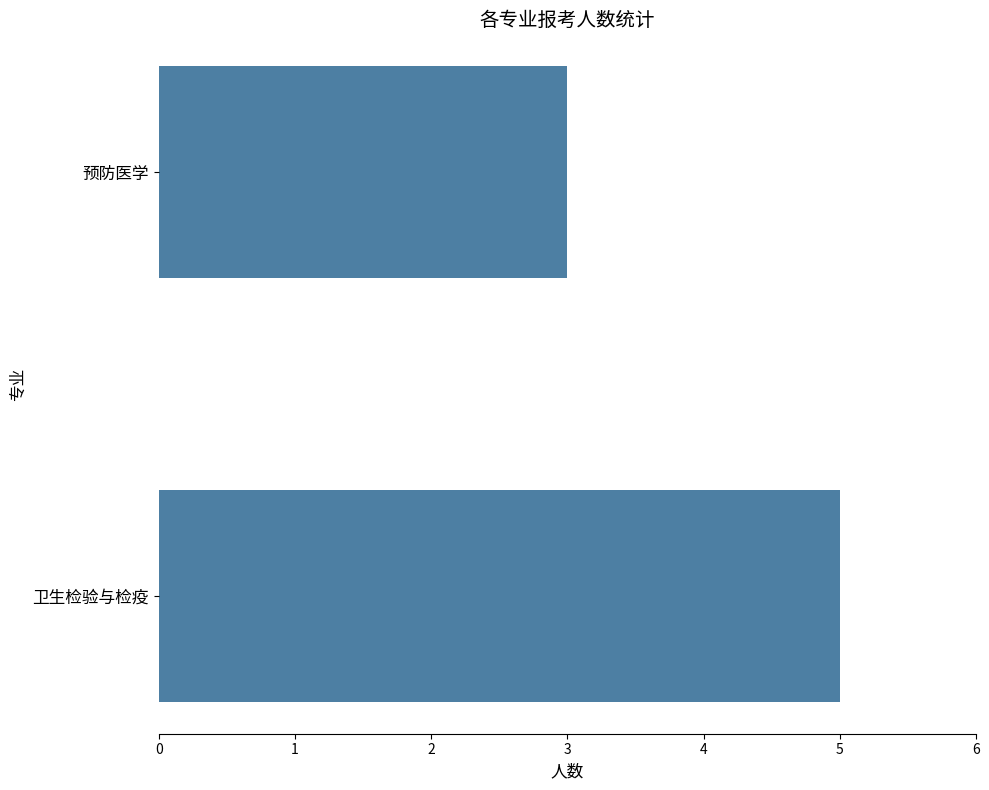

Rank the categories by value from lowest to highest.

预防医学, 卫生检验与检疫